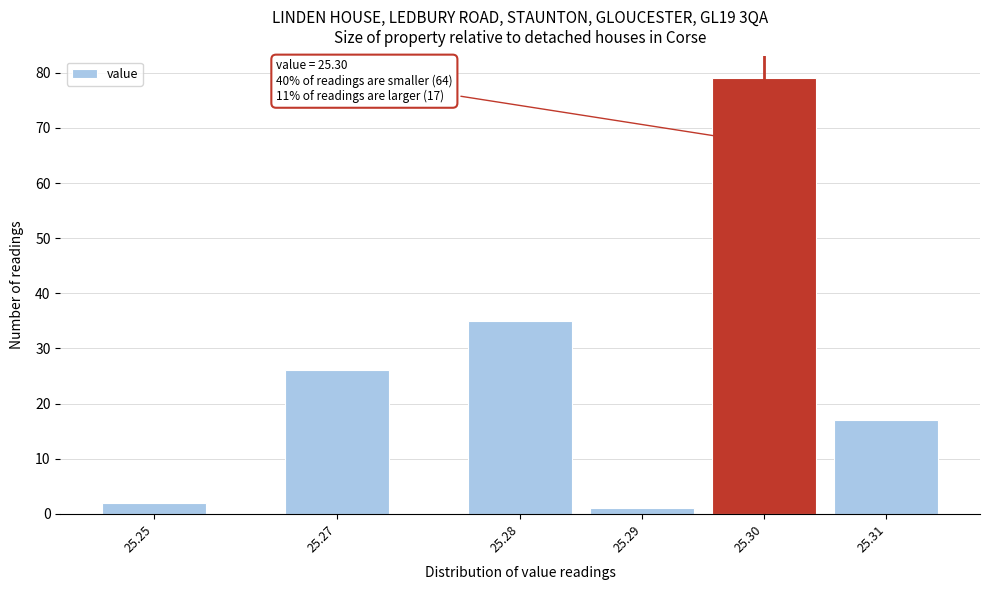

Reading left to right, what are all the values shown in this chart?

25.25=2	25.27=26	25.28=35	25.29=1	25.30=79	25.31=17